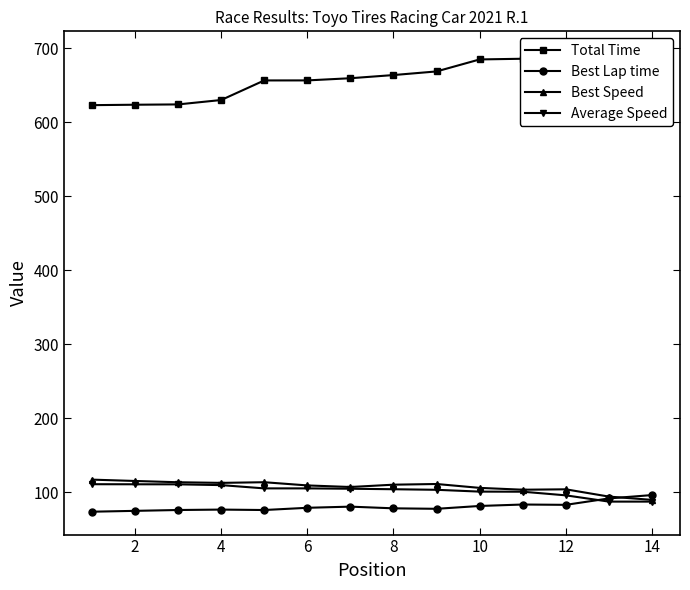

True or false: Best Lap time and Best Speed intersect in this chart.

True